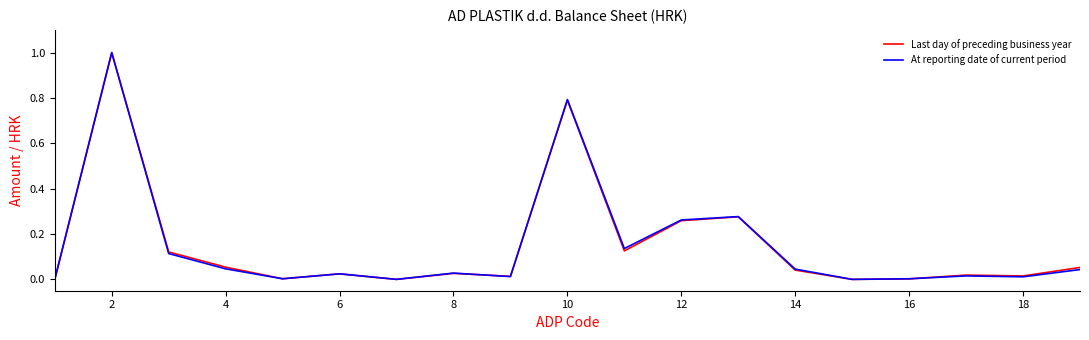

What is the maximum value for Last day of preceding business year?

1.0